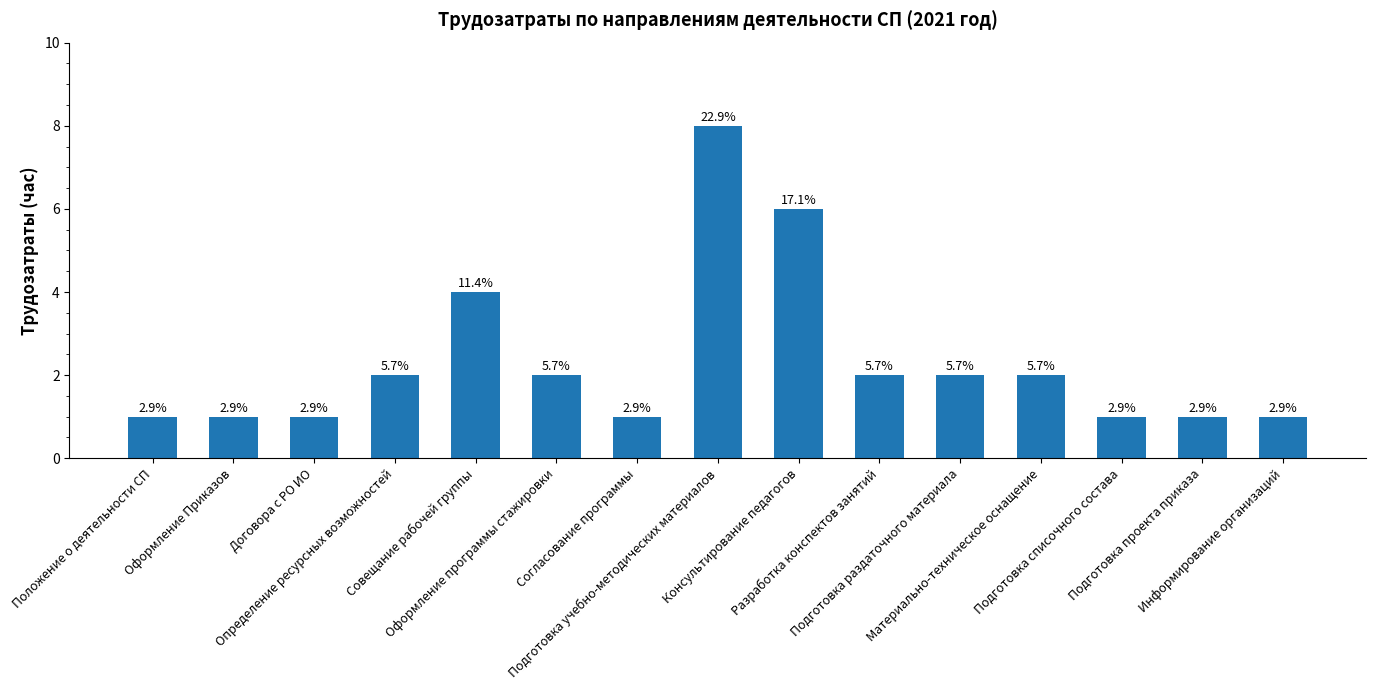

Does the chart contain any negative values?

No